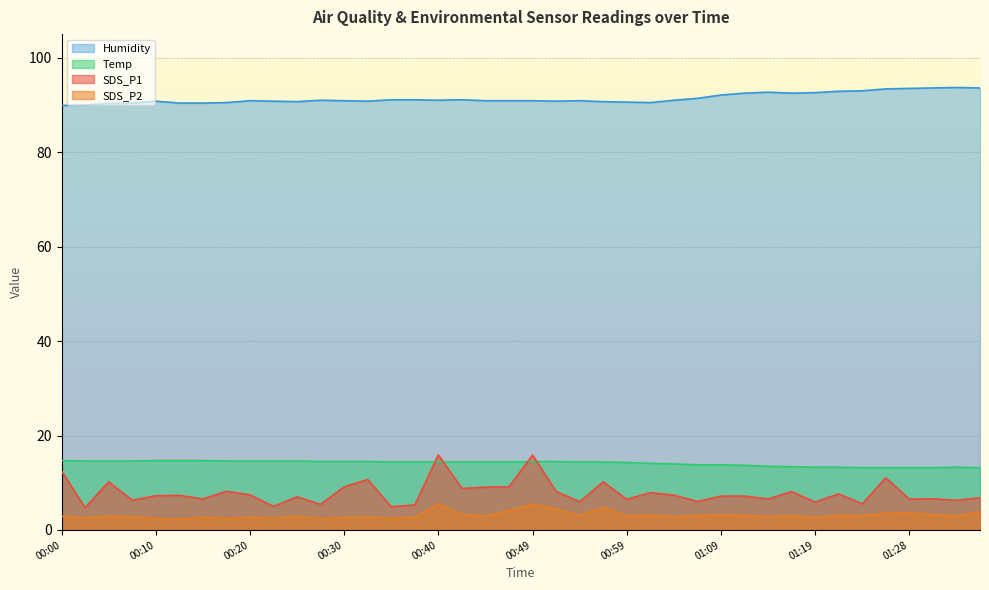

What are all the series names shown in the legend?

Humidity, Temp, SDS_P1, SDS_P2